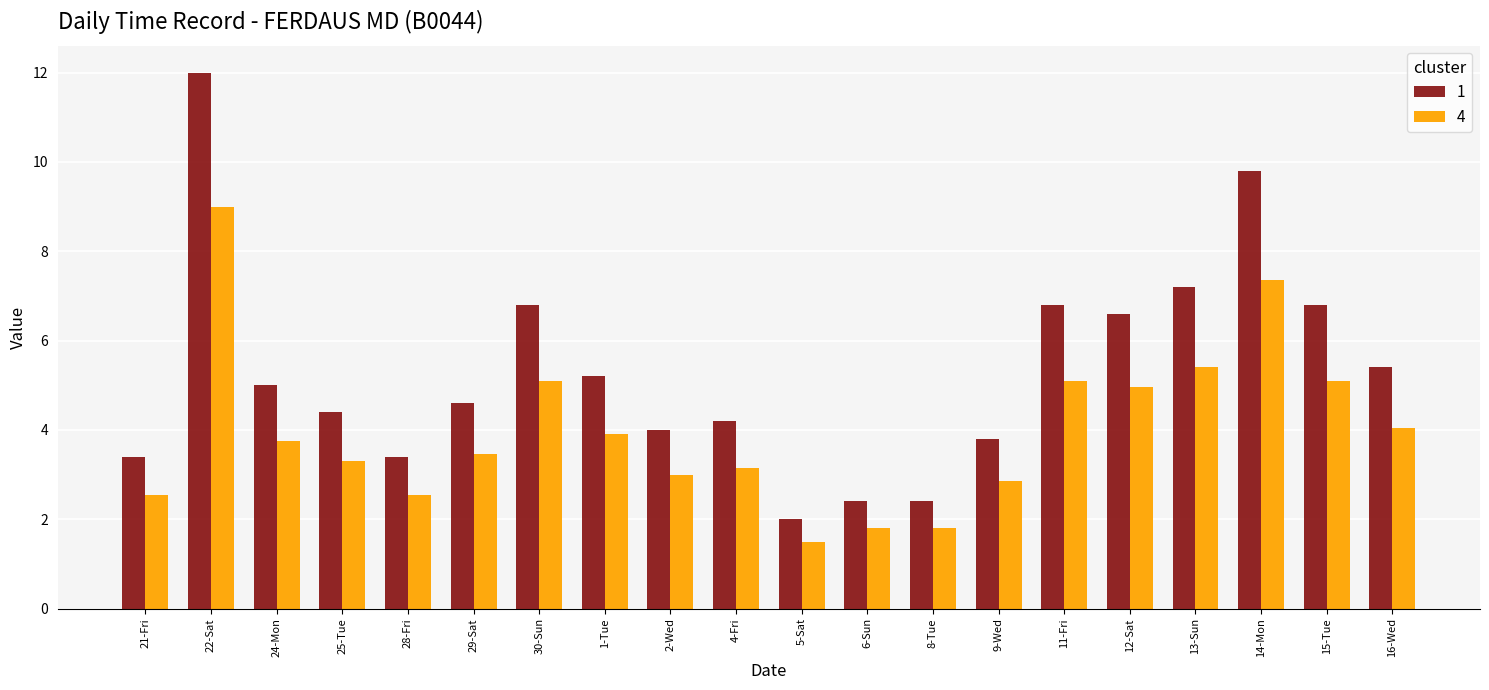

At how many categories does at least one series exceed 6?

7